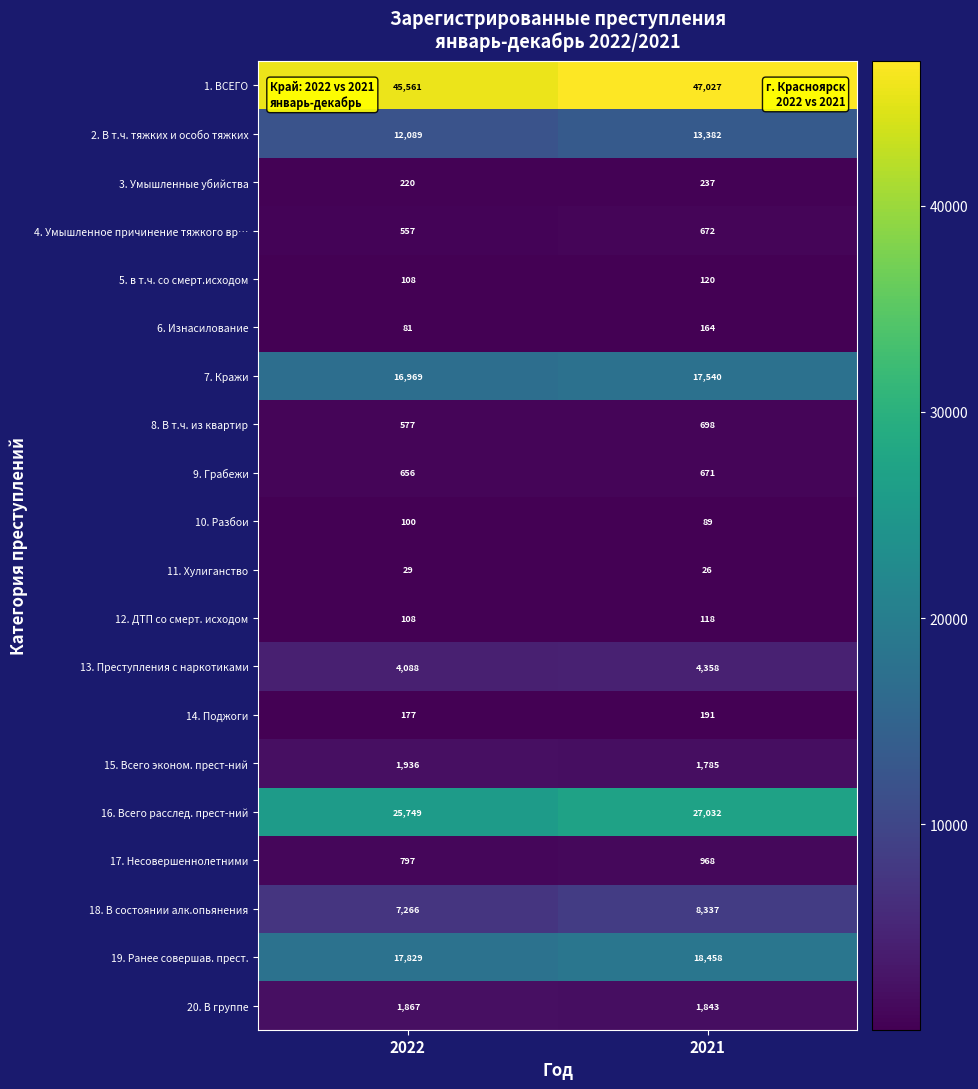

What is the difference between the maximum and minimum values in the 19. Ранее совершав. прест. series?

629